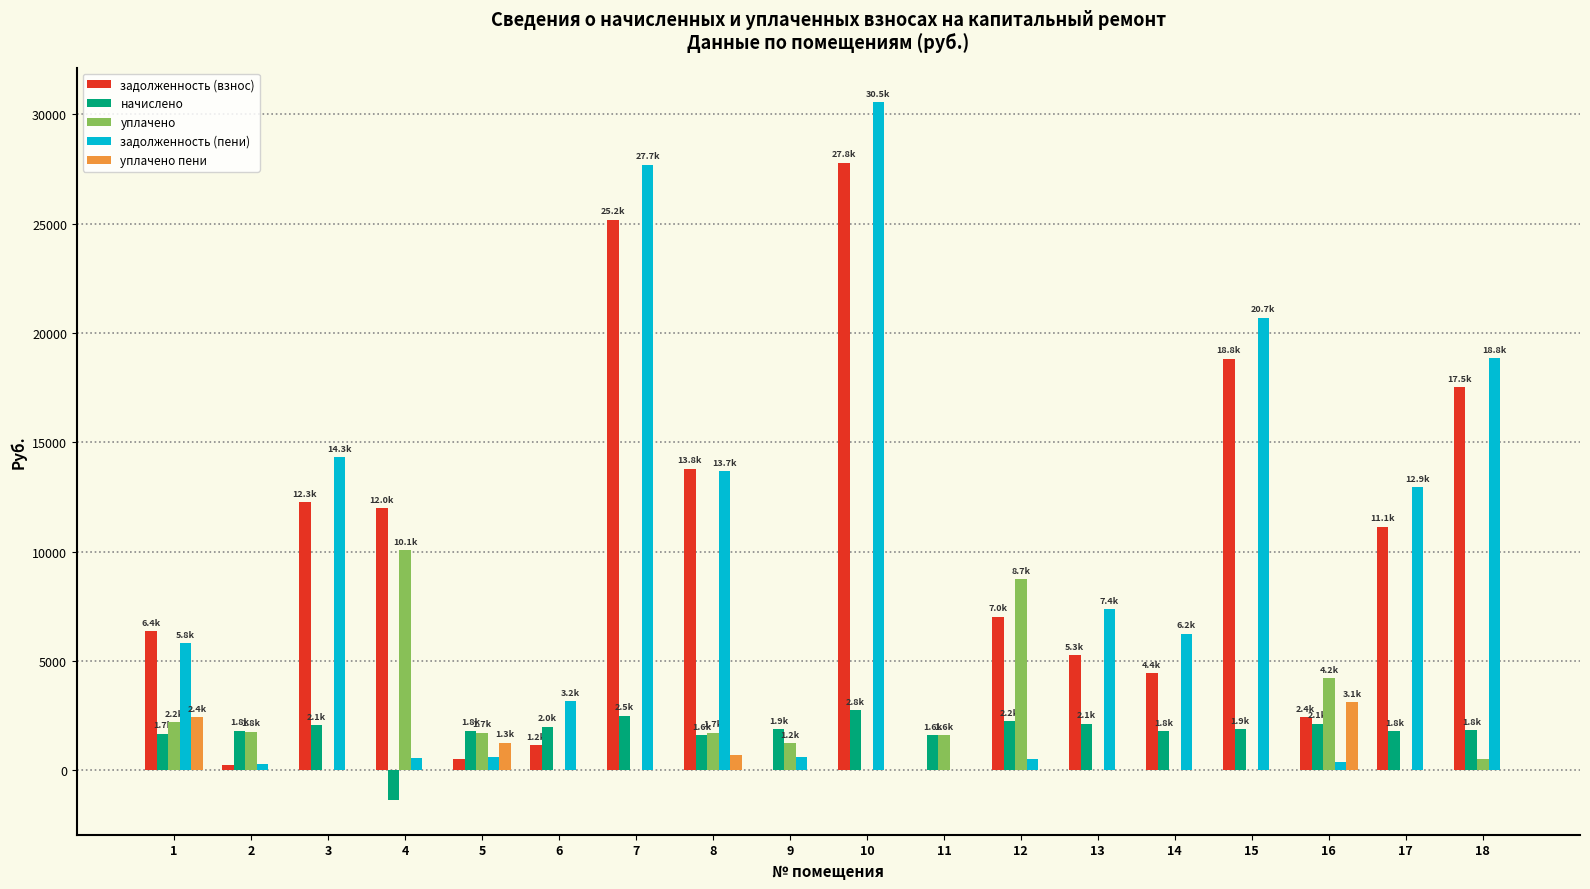

What is the sum of all уплачено values?

33800.6